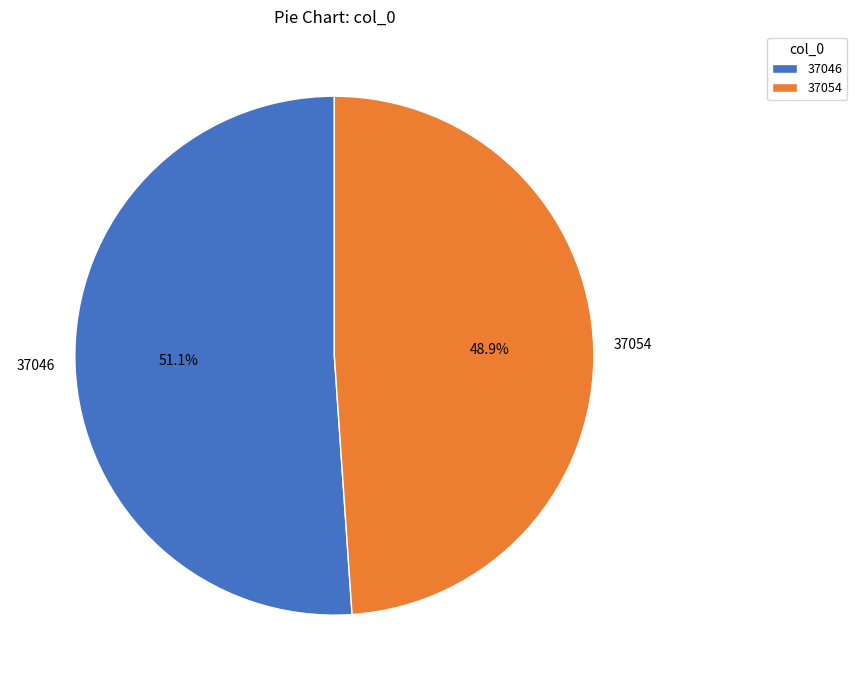

What is the ratio of the value at 37046 to the value at 37054?

1.0